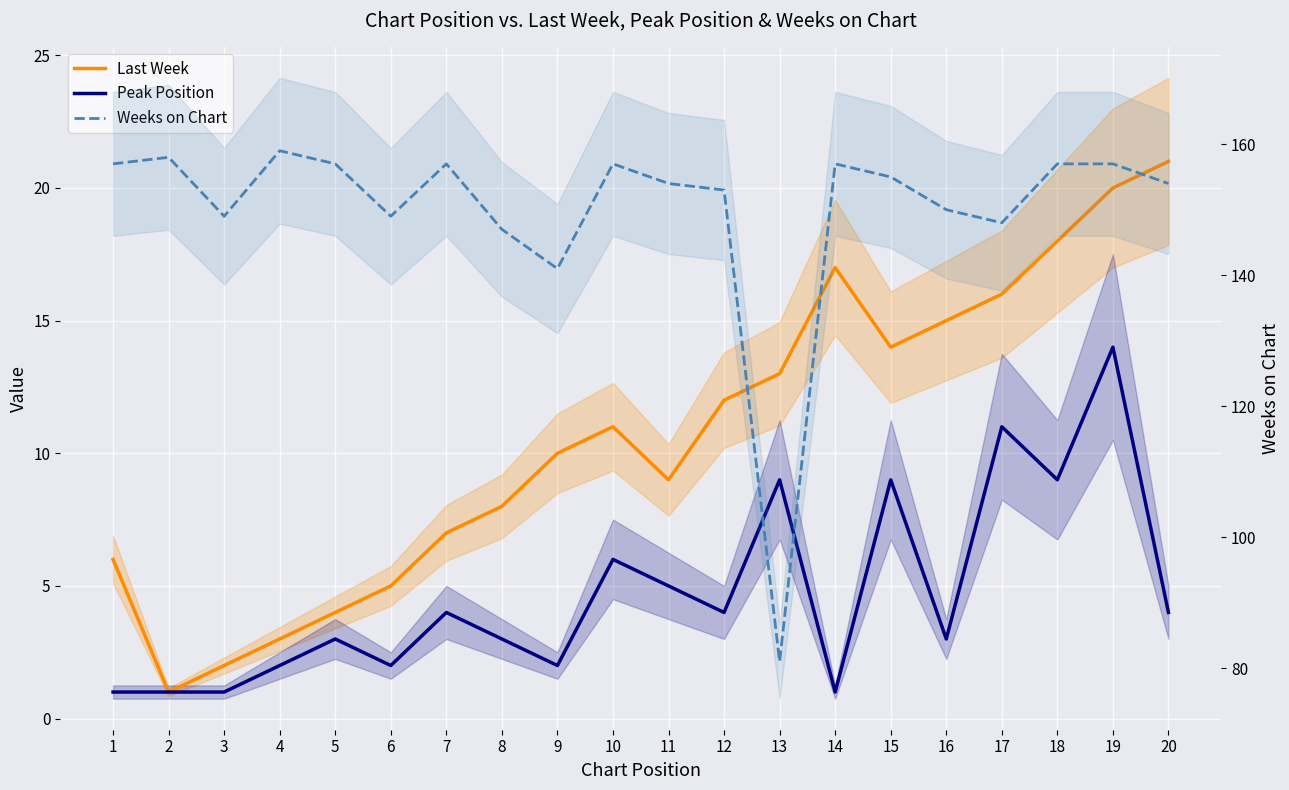

Is the value of Peak Position at 14 greater than the value of Last Week at 19?

No